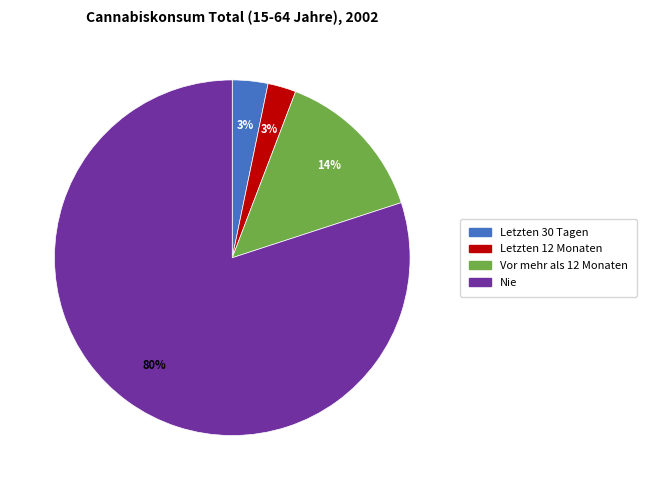

Do Letzten 12 Monaten and Vor mehr als 12 Monaten together represent more than half of the pie?

No